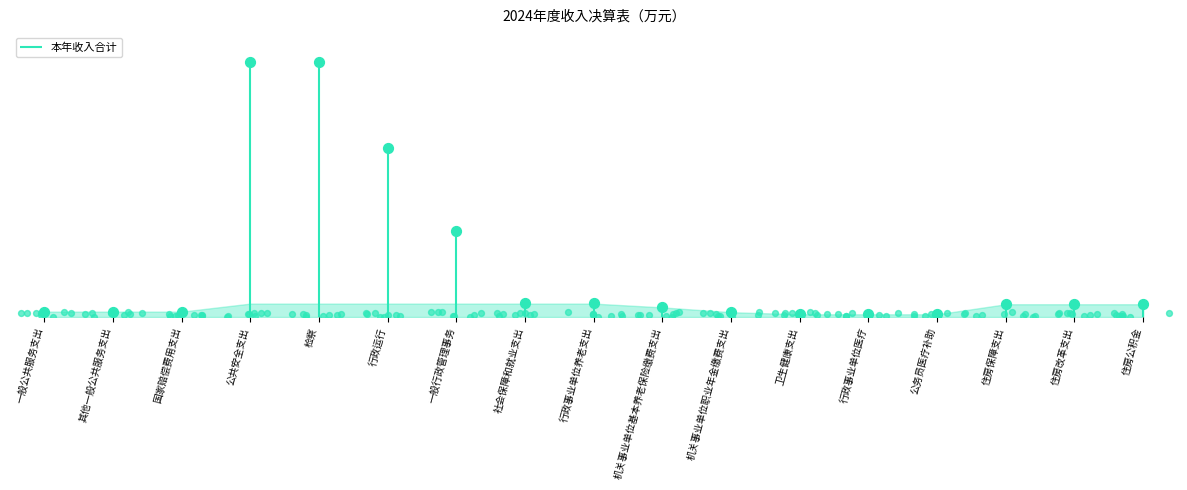

What is the change in value from 行政事业单位医疗 to 住房公积金?

+60.0